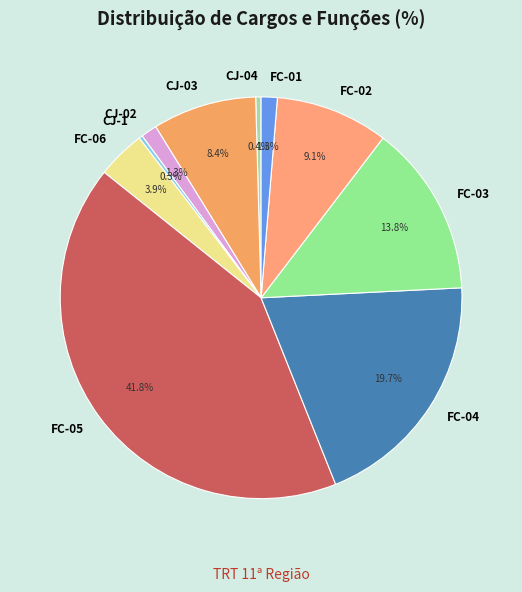

Approximately how many times larger is the value at FC-04 compared to FC-01?

15.2